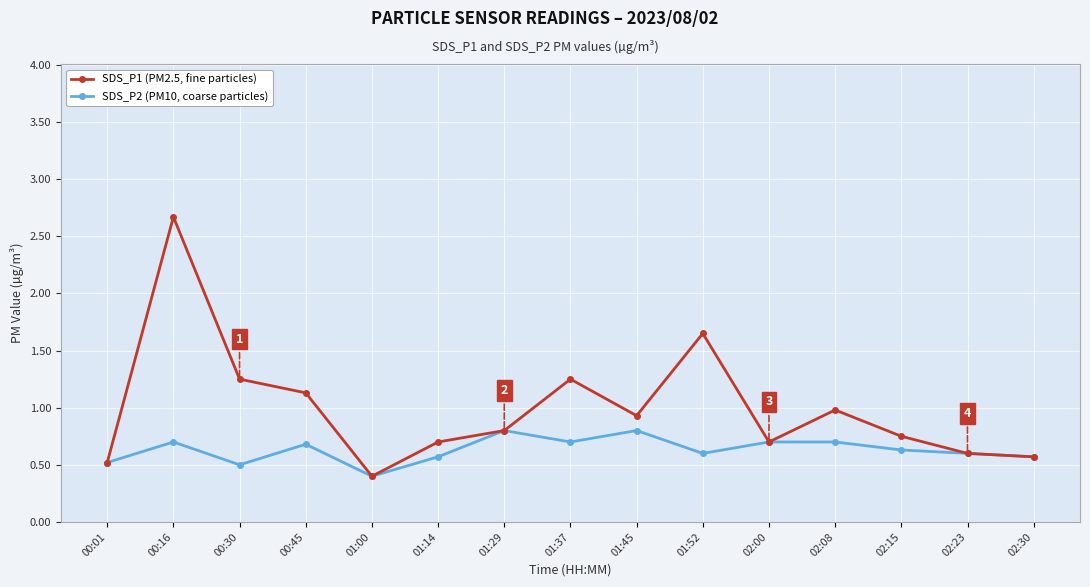

At which category does SDS_P1 (PM2.5, fine particles) reach its first local peak?

00:16